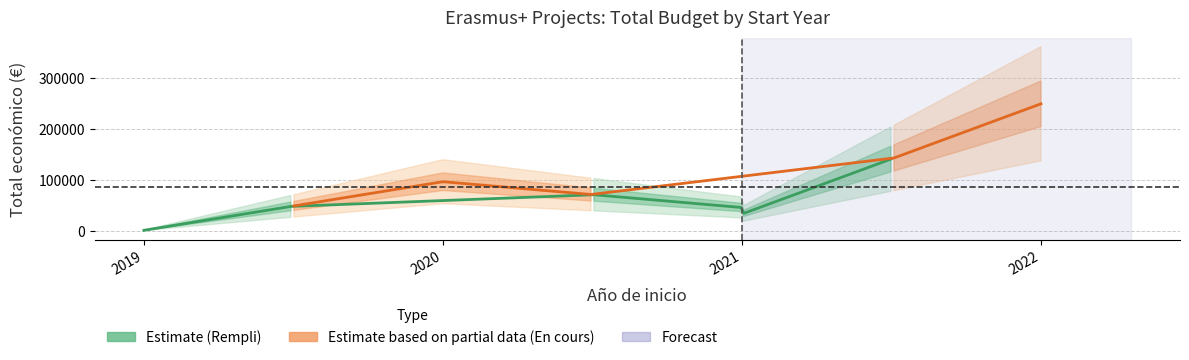

True or false: Año de finalización has more than 1 interior local peaks.

False